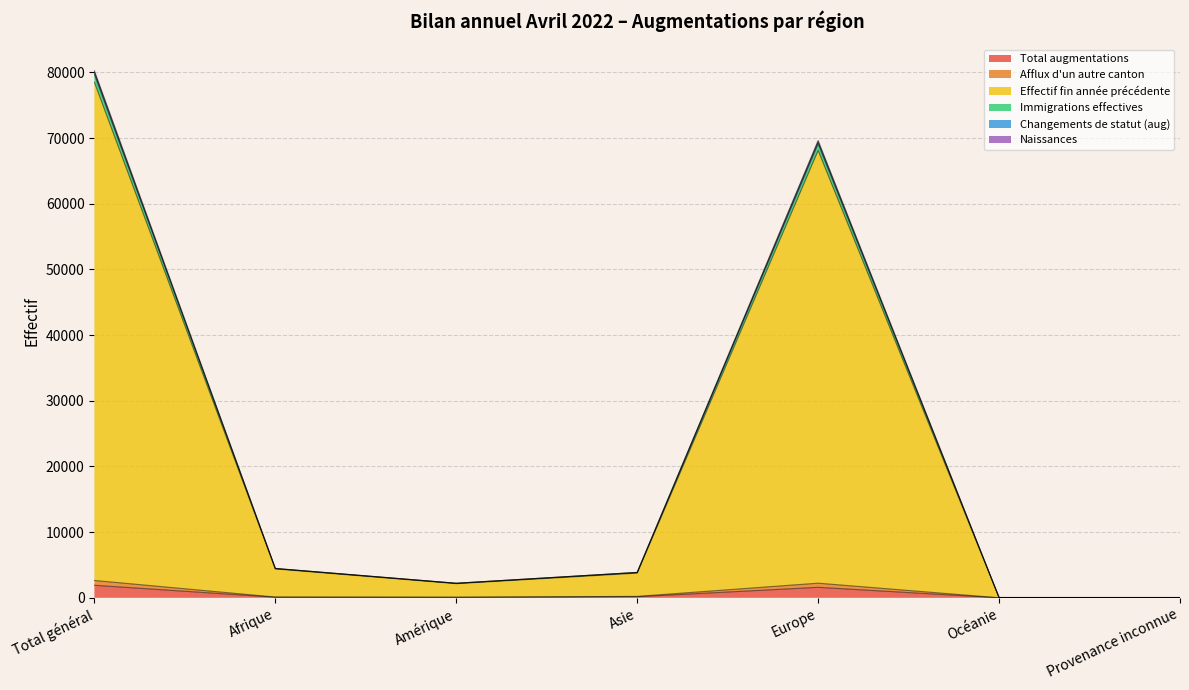

What is the total value across all series at Océanie?

156